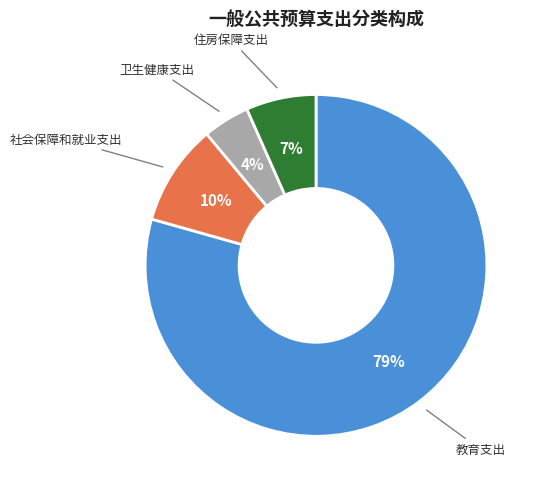

To the nearest percent, what is the difference between the largest and smallest slice percentages?

75%